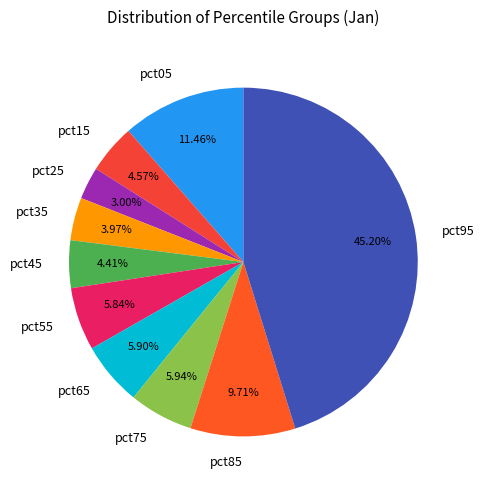

How many segments does this pie chart have?

10